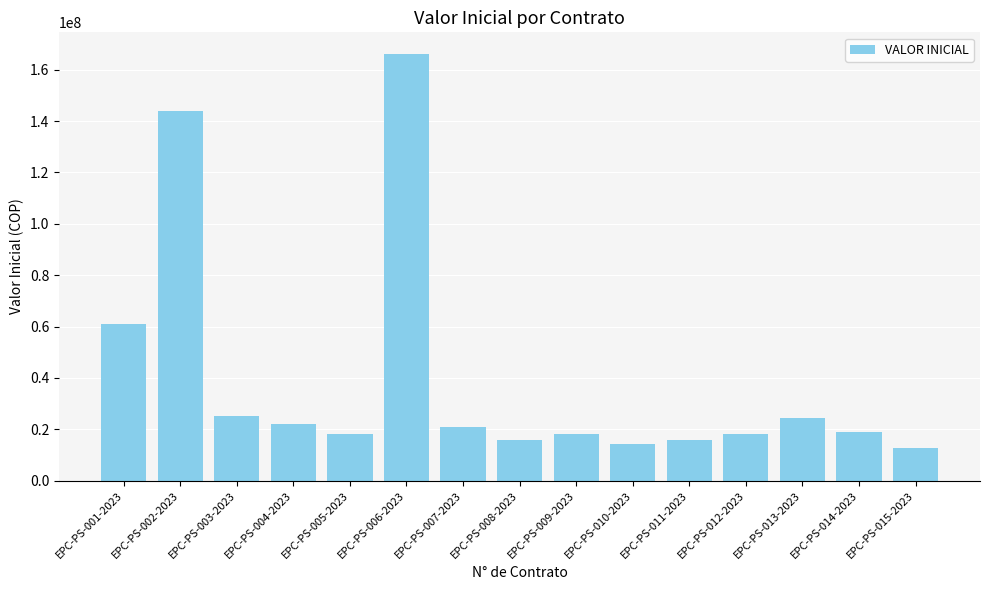

Between EPC-PS-010-2023 and EPC-PS-005-2023, which is larger?

EPC-PS-005-2023